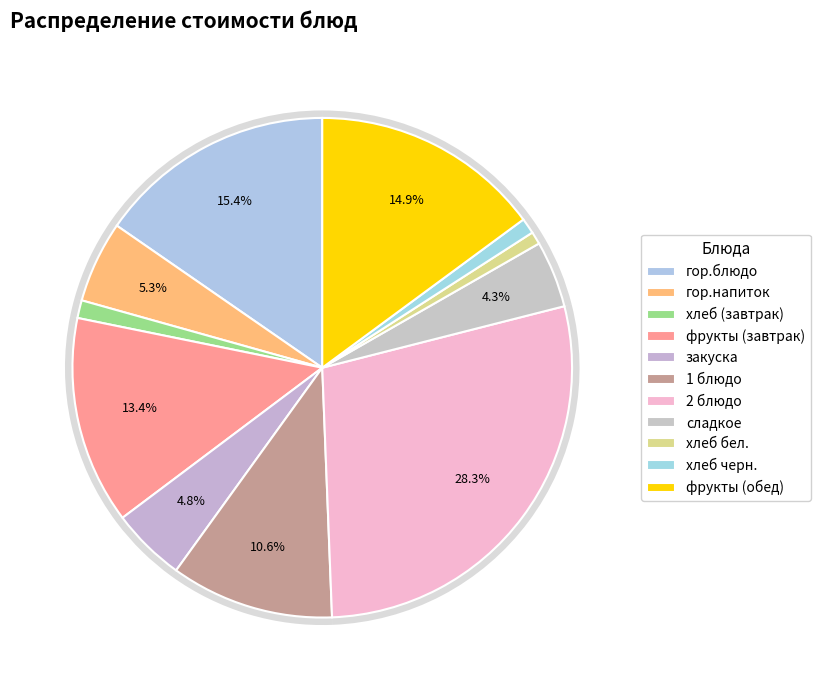

Do сладкое and гор.блюдо together represent more than half of the pie?

No